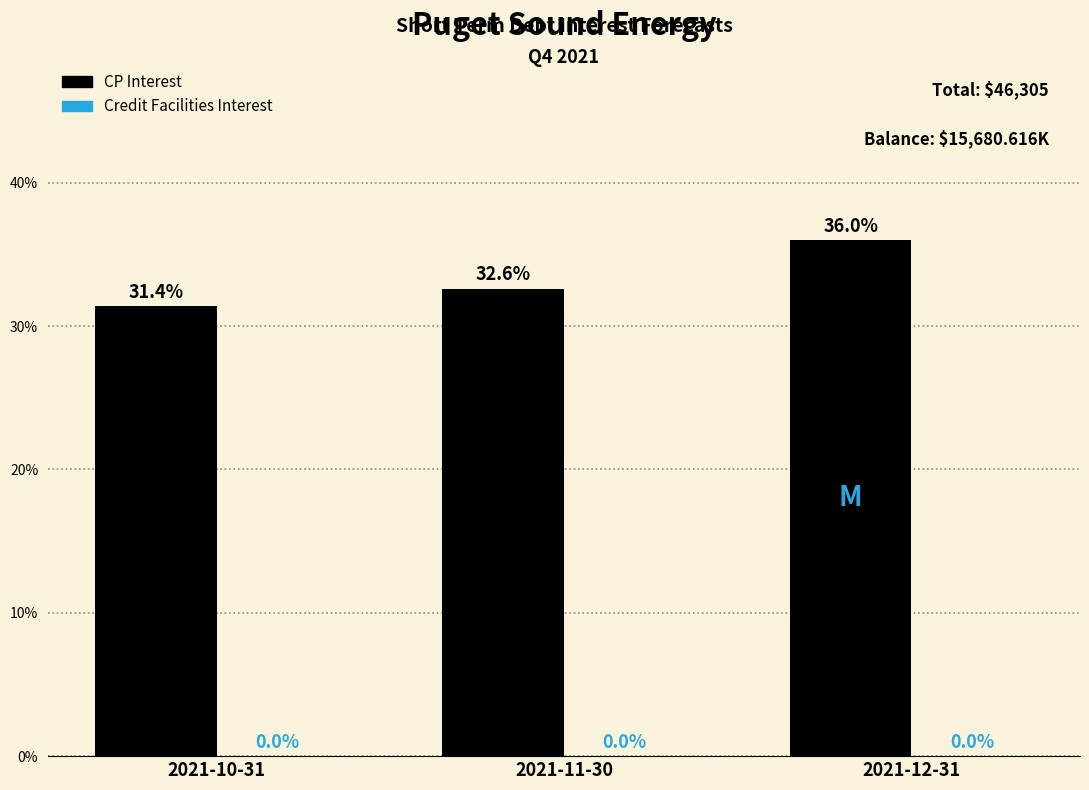

Reading right to left, extract all data points from this chart.

2021-12-31=36.0	2021-11-30=32.6	2021-10-31=31.4